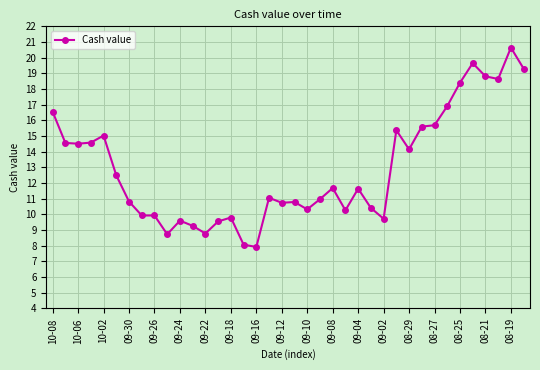

How many lines are shown in the chart?

1